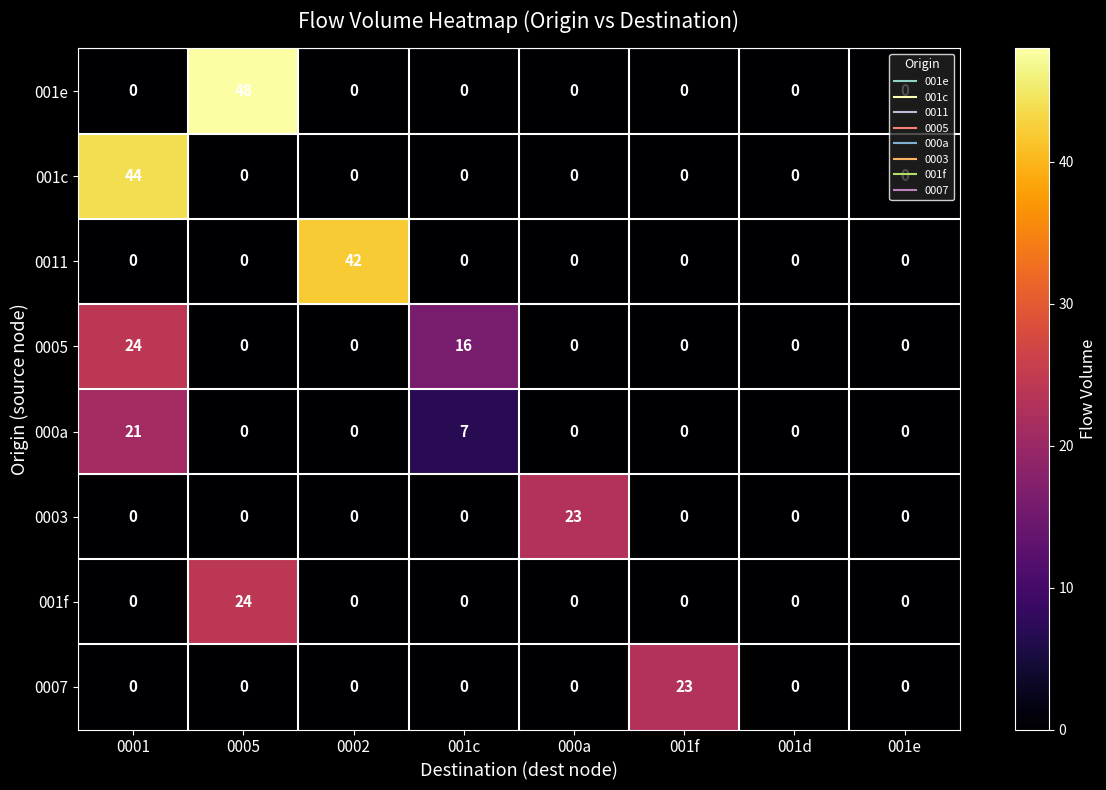

What is the difference between the highest and lowest values at 0002?

42